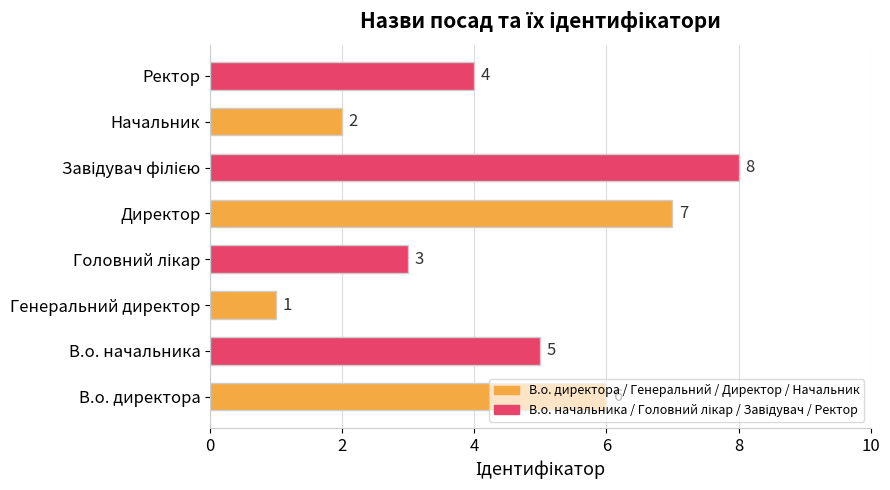

True or false: the data shows 1 at Генеральний директор.

True